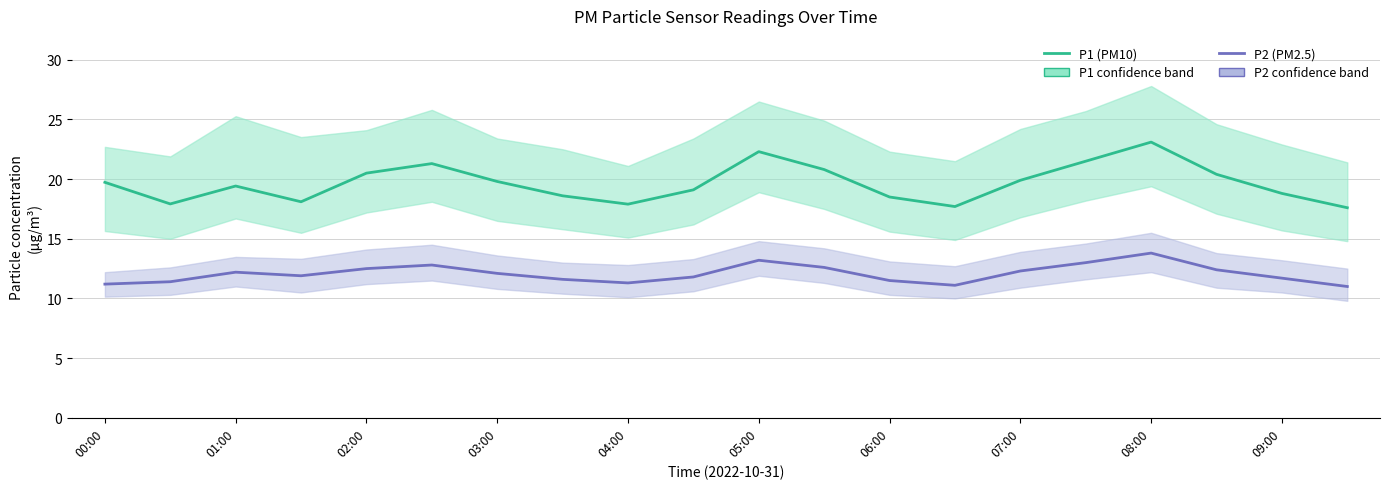

How many data points in P2 (PM2.5) are above 12?

10